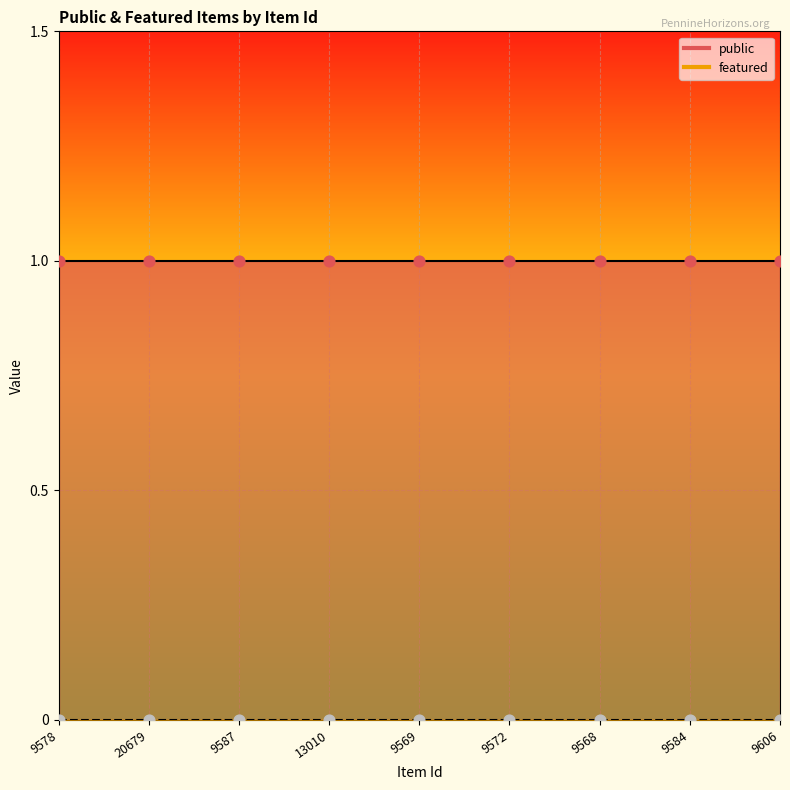

Is the value of public at 9606 greater than the value of featured at 9587?

Yes